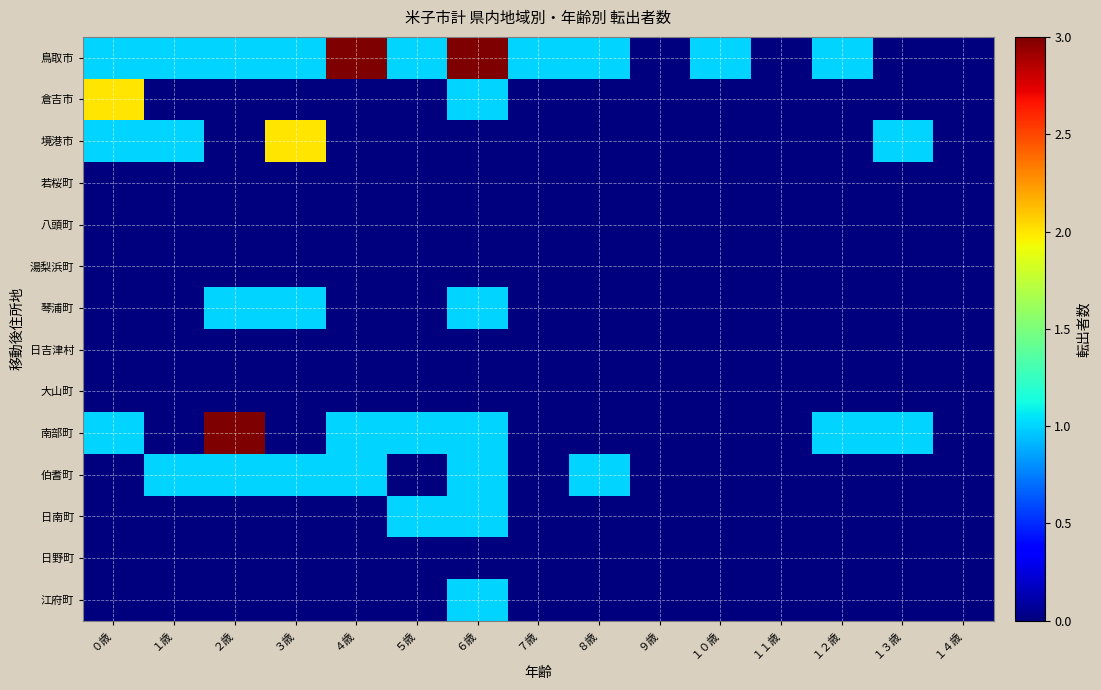

Which series has the largest range (max minus min)?

鳥取市